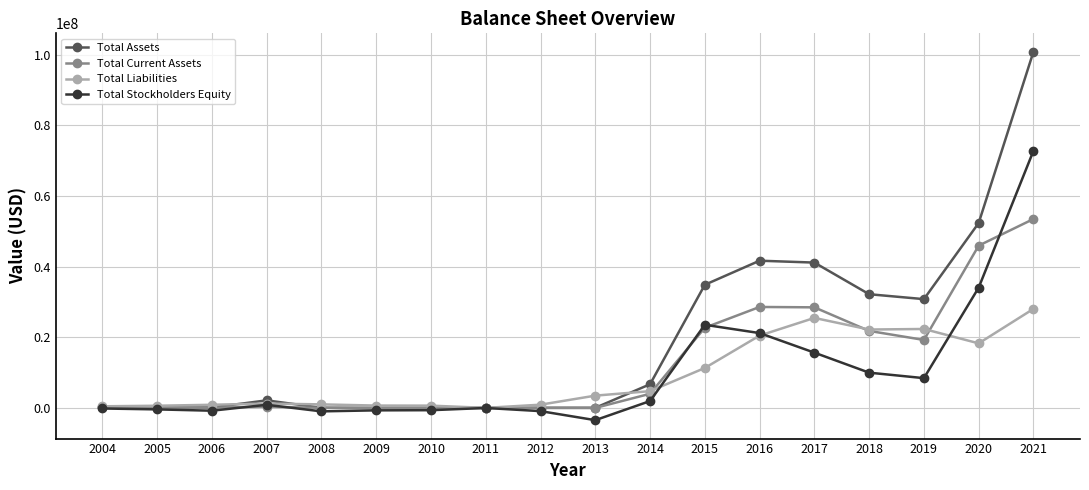

Which category has the highest value in the Total Liabilities series?

2021